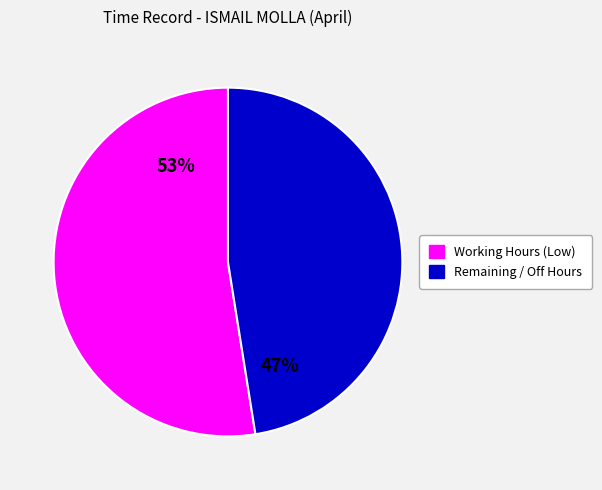

Does any single category account for the majority?

Yes